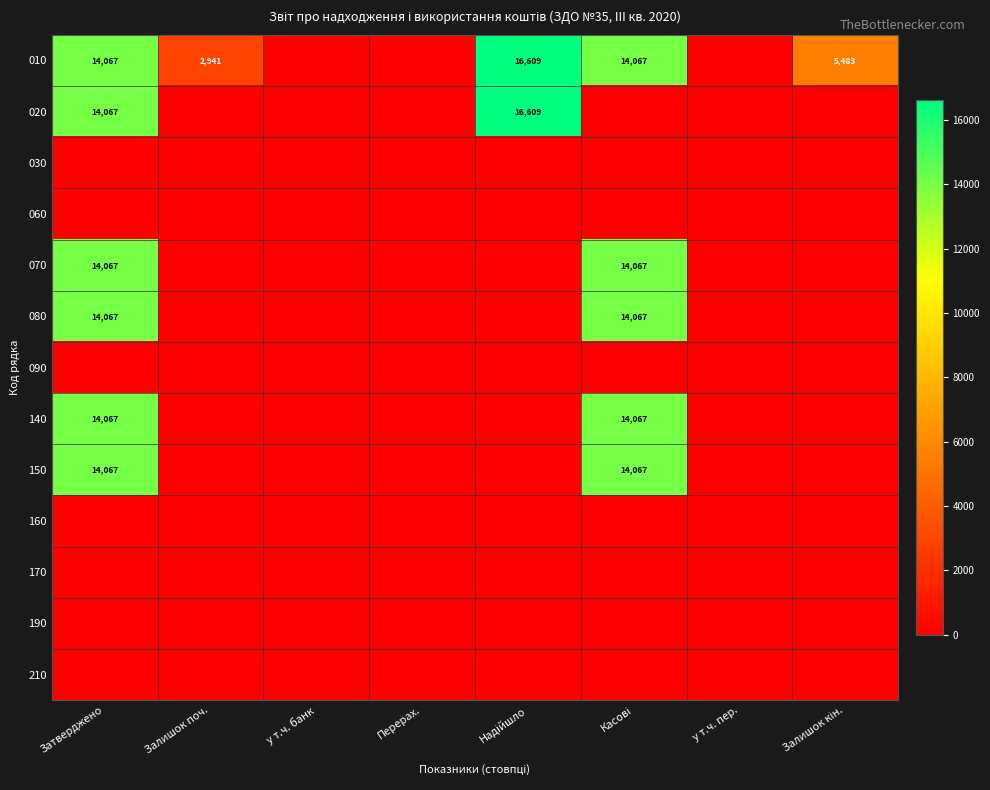

The value of 010 at Затверджено is 23884. True or false?

False